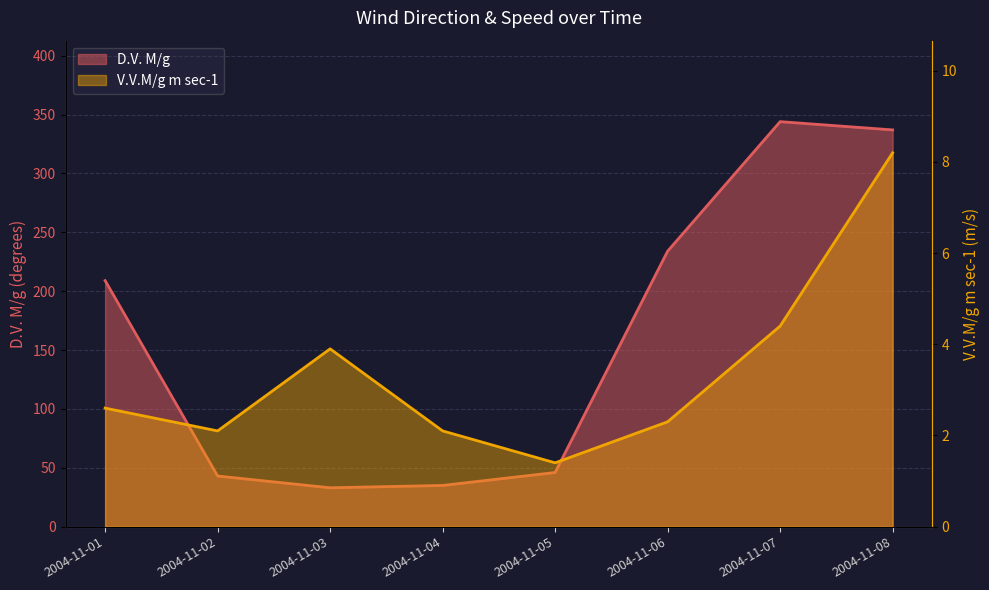

Rank the series at 2004-11-04 from lowest to highest value.

V.V.M/g m sec-1, D.V. M/g